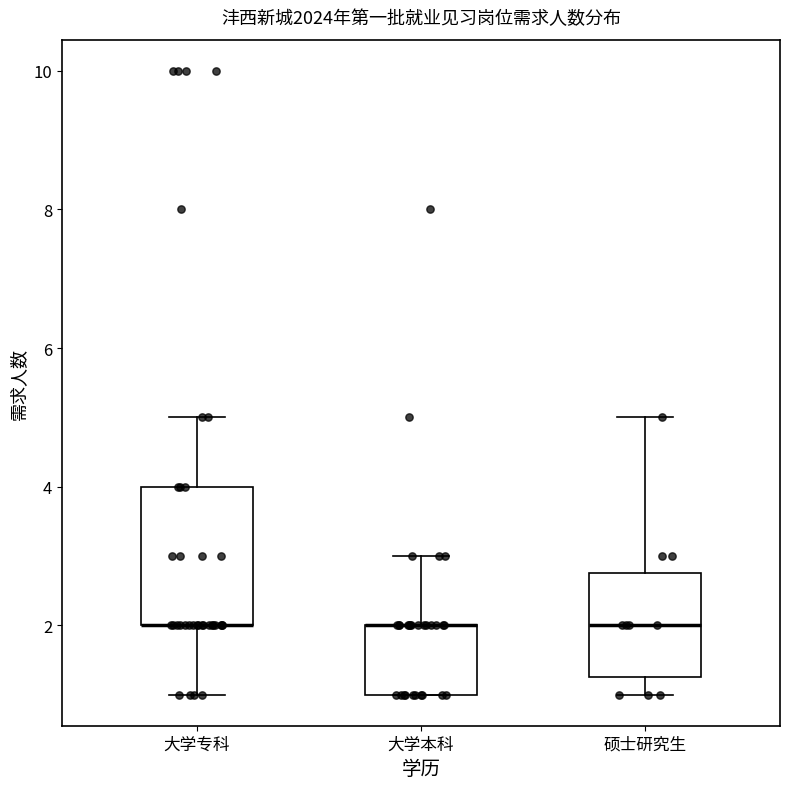

Where does the upper whisker of the box for 硕士研究生 end on the y-axis? The values are not printed on the chart, so give them approximately, as read against the axis.

5.0